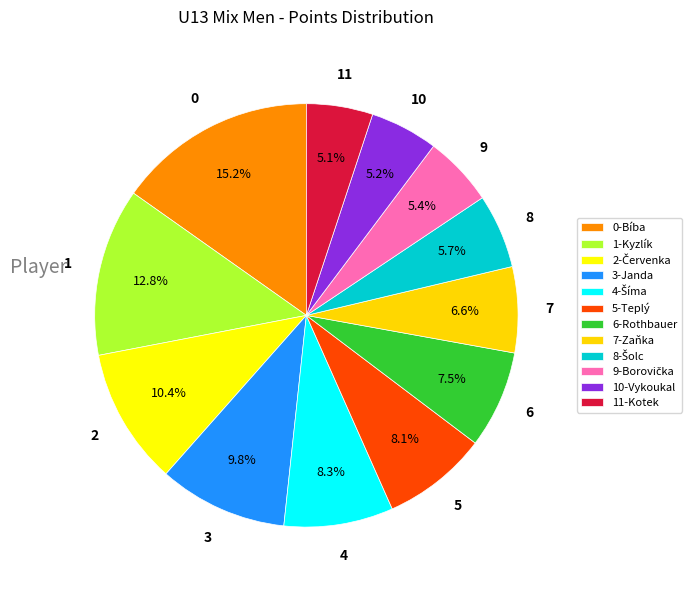

Which slice is the largest?

0-Bíba